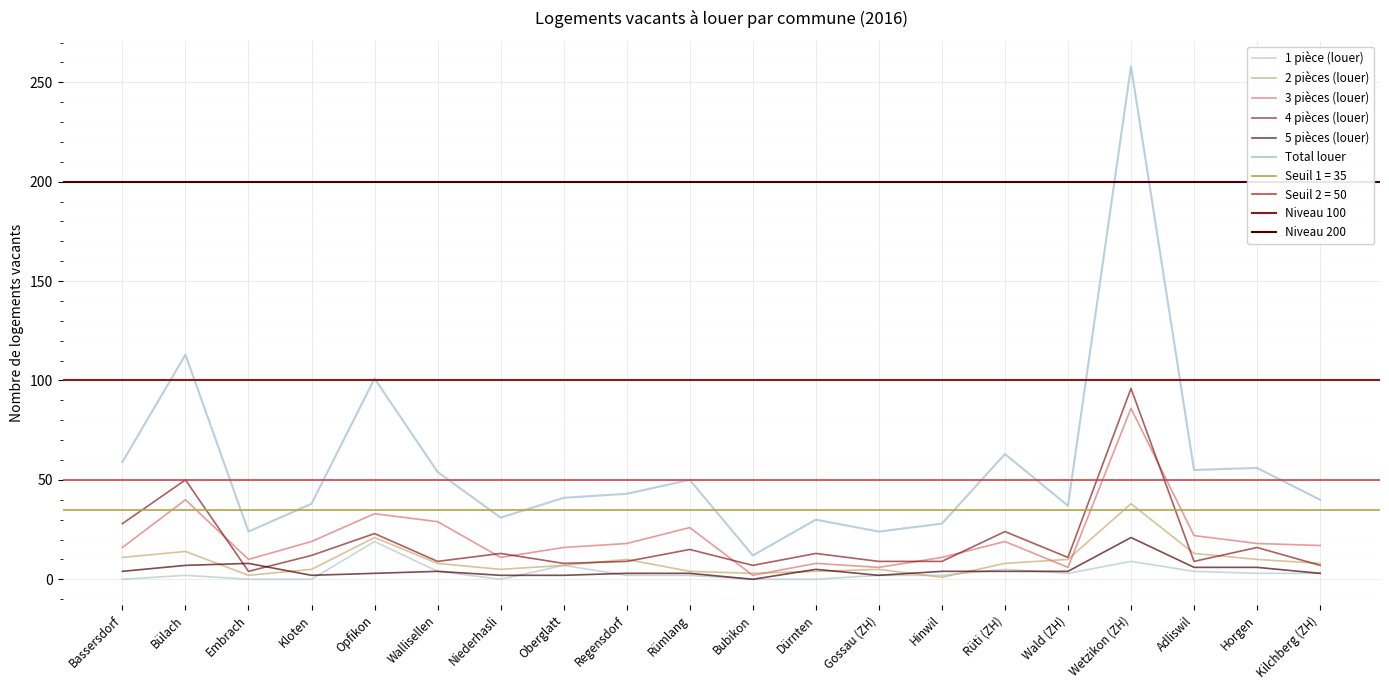

What is the sum of the 1 pièce (louer) values at Embrach and Oberglatt?

7